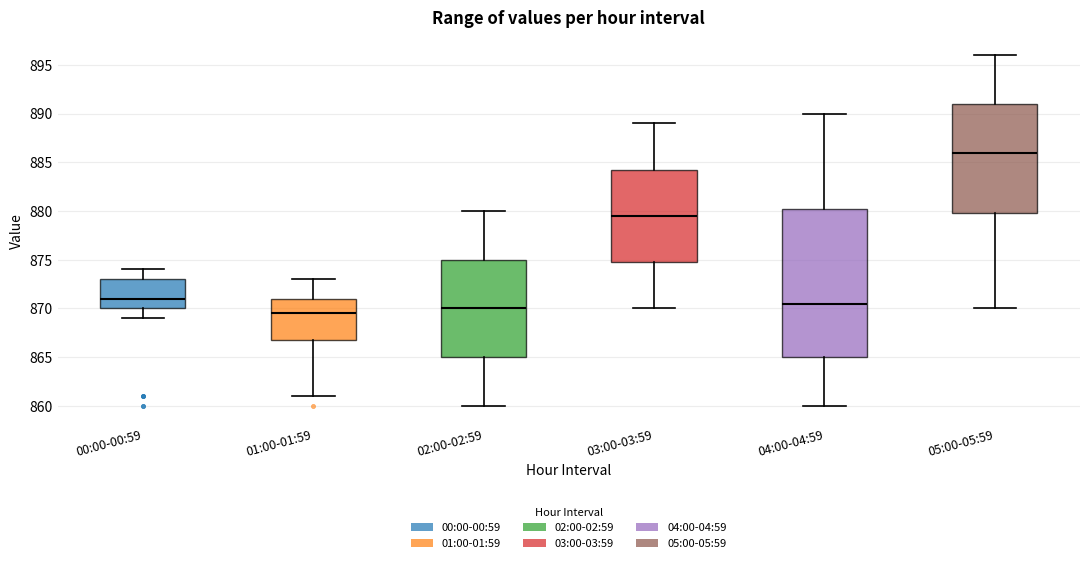

Reading left to right, transcribe this box plot: for each box, give where its median line is, the range the box spans, and where its two whiskers end, as read against the y-axis. The values are not printed on the chart, so give them approximately, as read against the axis.

00:00-00:59: median 871.0, box 870.0 to 873.0, whiskers 869.0 to 874.0
01:00-01:59: median 869.5, box 867.0 to 871.0, whiskers 861.0 to 873.0
02:00-02:59: median 870.0, box 865.0 to 875.0, whiskers 860.0 to 880.0
03:00-03:59: median 879.5, box 875.0 to 884.5, whiskers 870.0 to 889.0
04:00-04:59: median 870.5, box 865.0 to 880.5, whiskers 860.0 to 890.0
05:00-05:59: median 886.0, box 880.0 to 891.0, whiskers 870.0 to 896.0